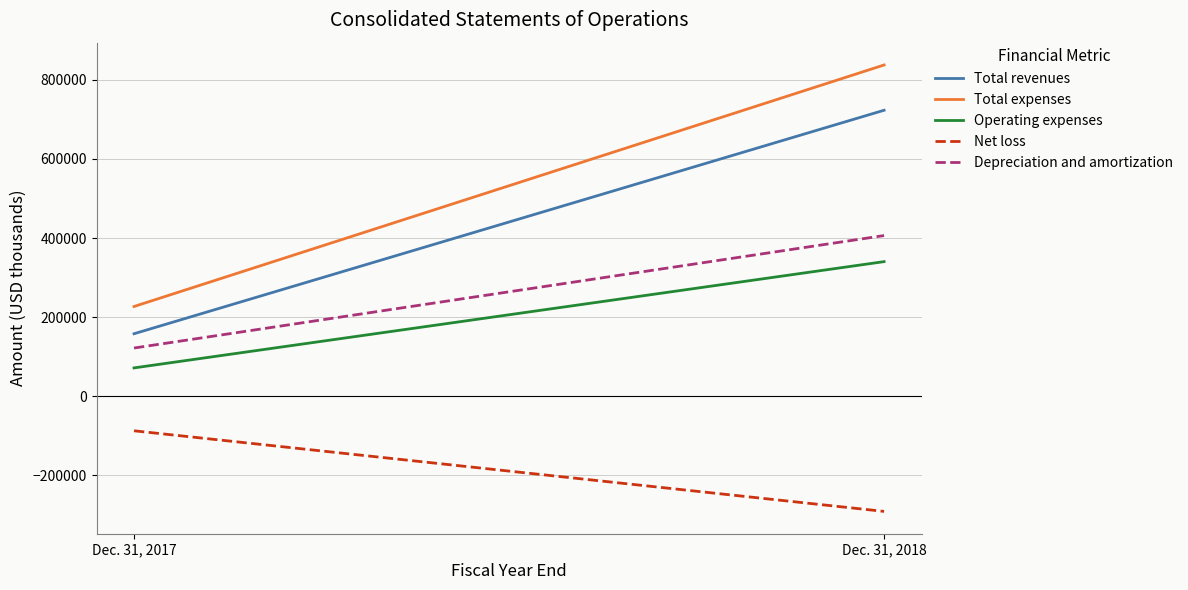

What is the difference between the Net loss values at Dec. 31, 2018 and Dec. 31, 2017?

203915